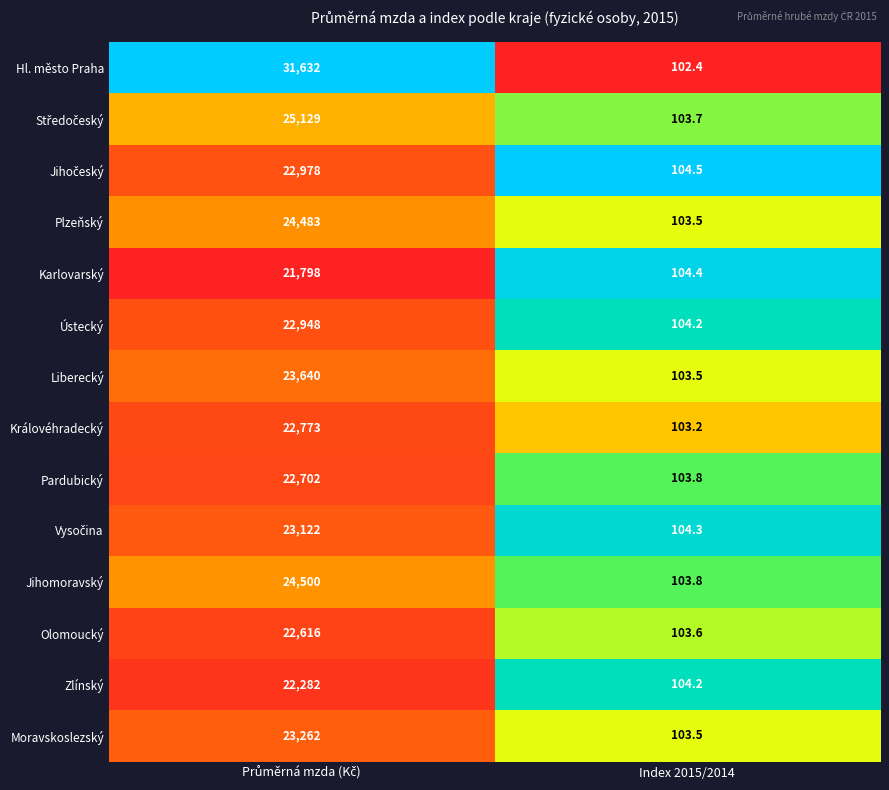

What is the difference between the maximum and minimum values in the Liberecký series?

23536.5